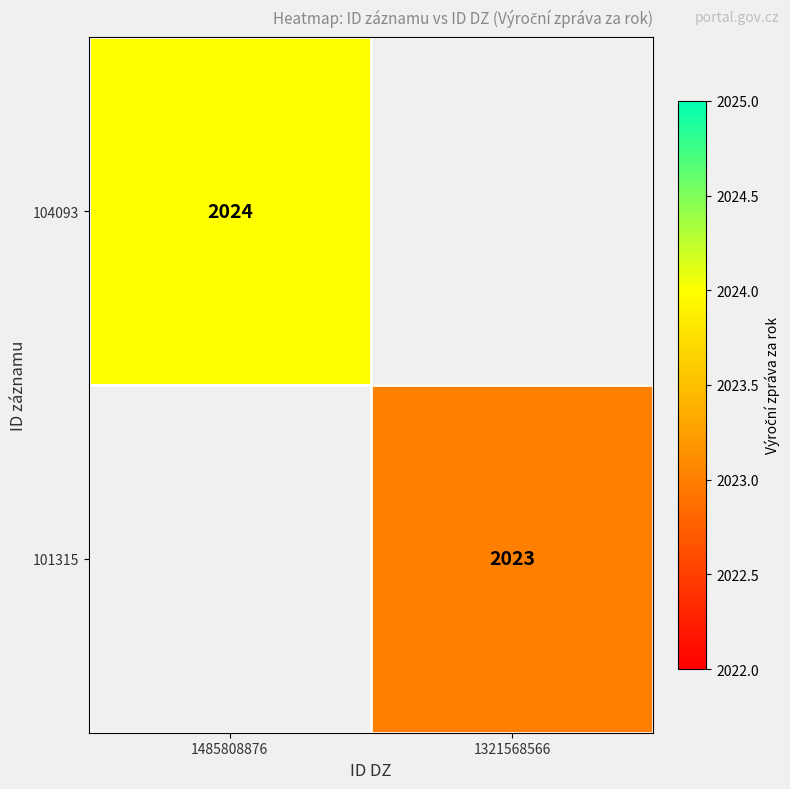

True or false: 104093 has a value of 418.2 at 1485808876.

False